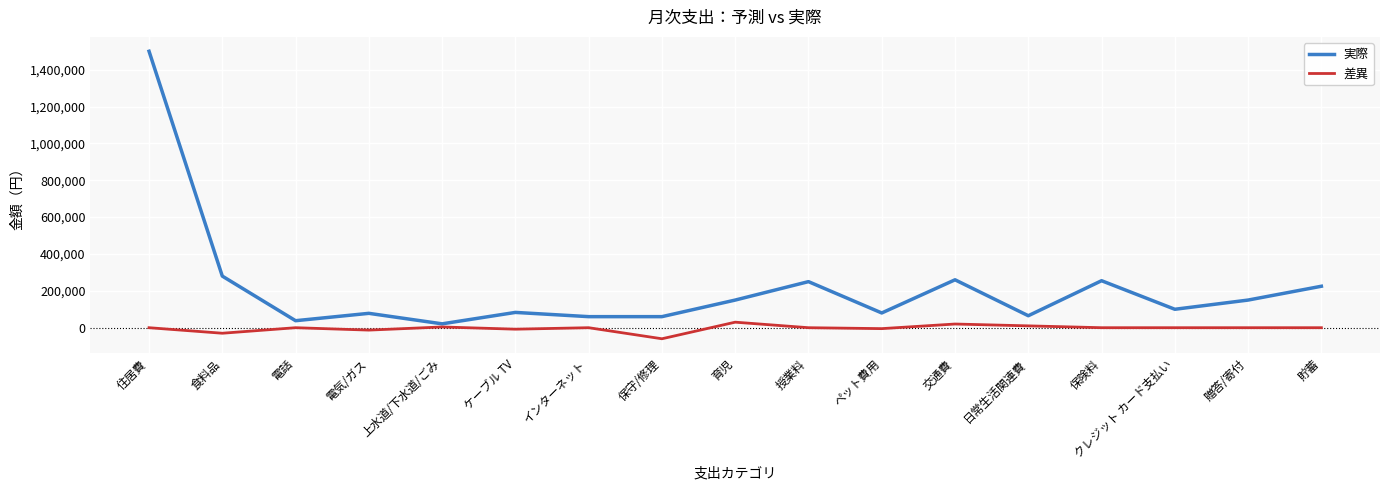

What is the smallest value displayed?

-60000